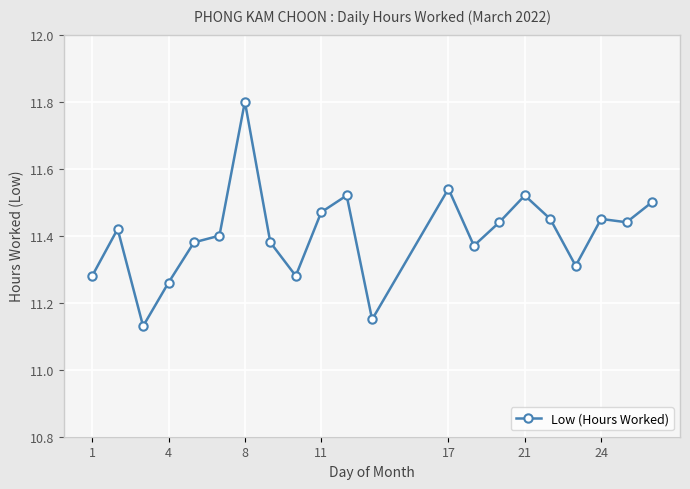

How many lines are shown in the chart?

1